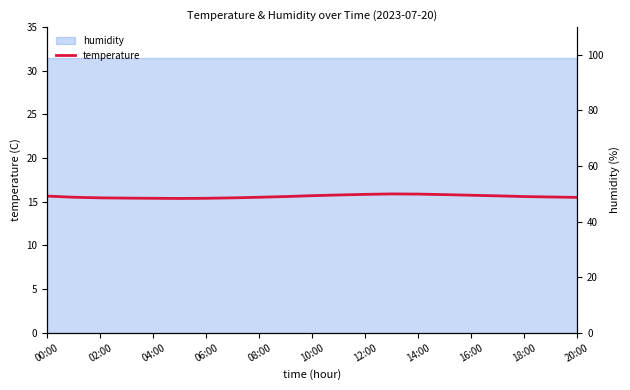

What is the label of the 10th point from the left?

18:00